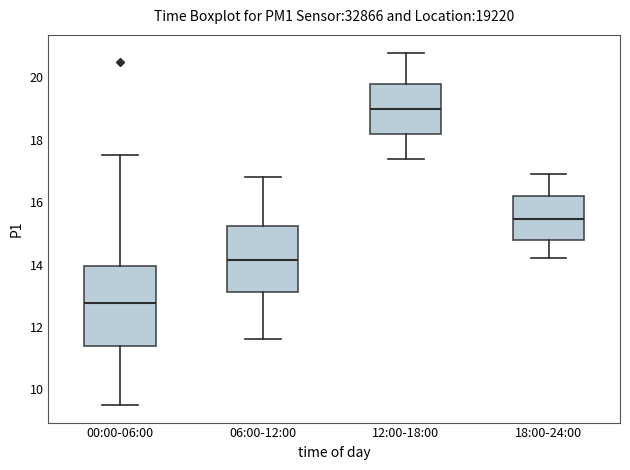

Reading left to right, read every box against the y-axis: the position of its median line, the range the box covers, and the ends of its whiskers. The values are not printed on the chart, so give them approximately, as read against the axis.

00:00-06:00: median 12.8, box 11.4 to 14.0, whiskers 9.6 to 17.6
06:00-12:00: median 14.2, box 13.2 to 15.2, whiskers 11.6 to 16.8
12:00-18:00: median 19.0, box 18.2 to 19.8, whiskers 17.4 to 20.8
18:00-24:00: median 15.4, box 14.8 to 16.2, whiskers 14.2 to 17.0